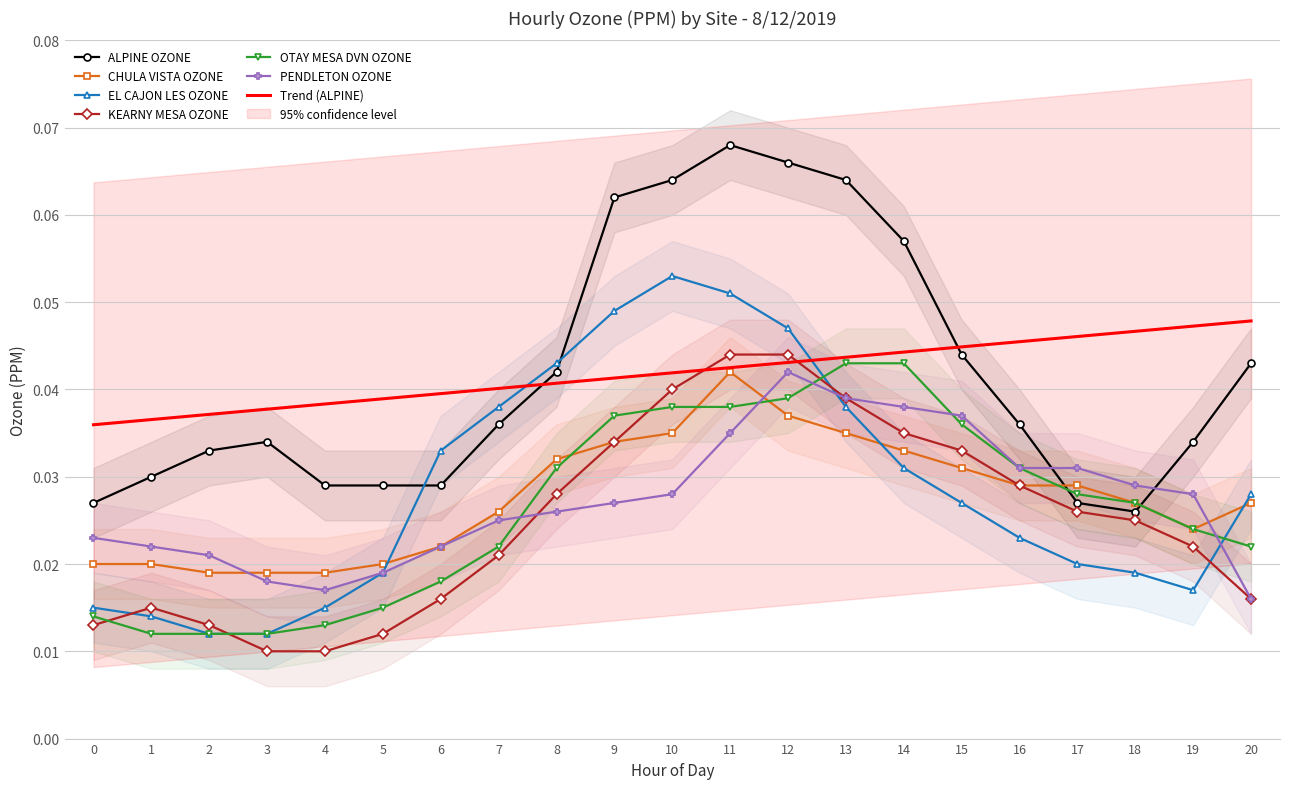

Where is EL CAJON LES OZONE nearest to the value 0?

2